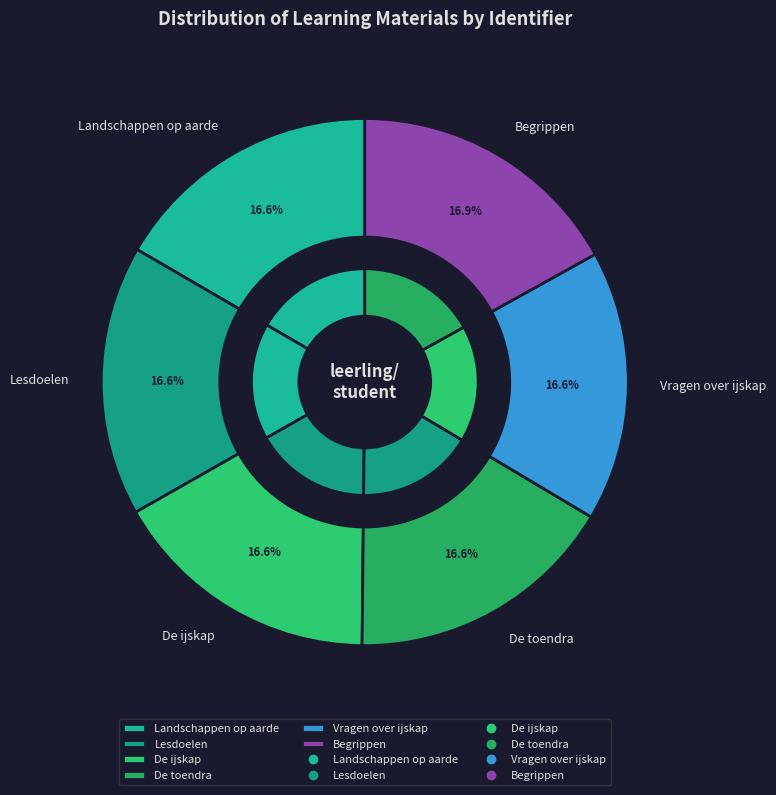

To the nearest percent, what percentage of the pie is De ijskap?

17%